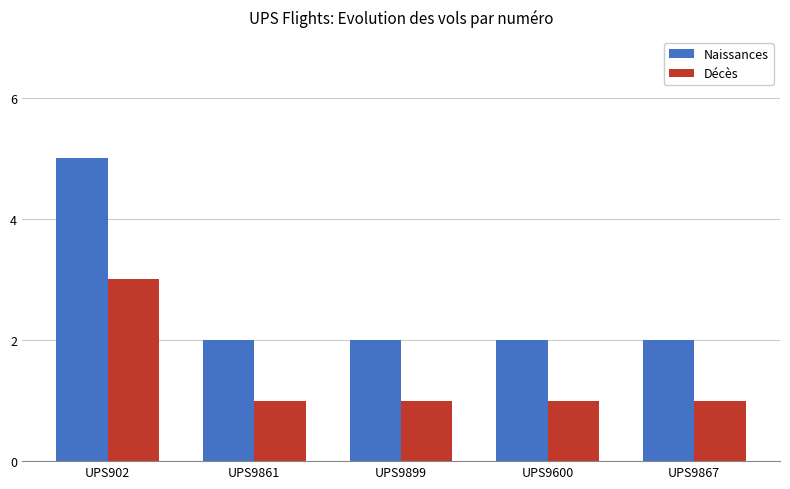

What is the label of the 3rd bar from the right?

UPS9899